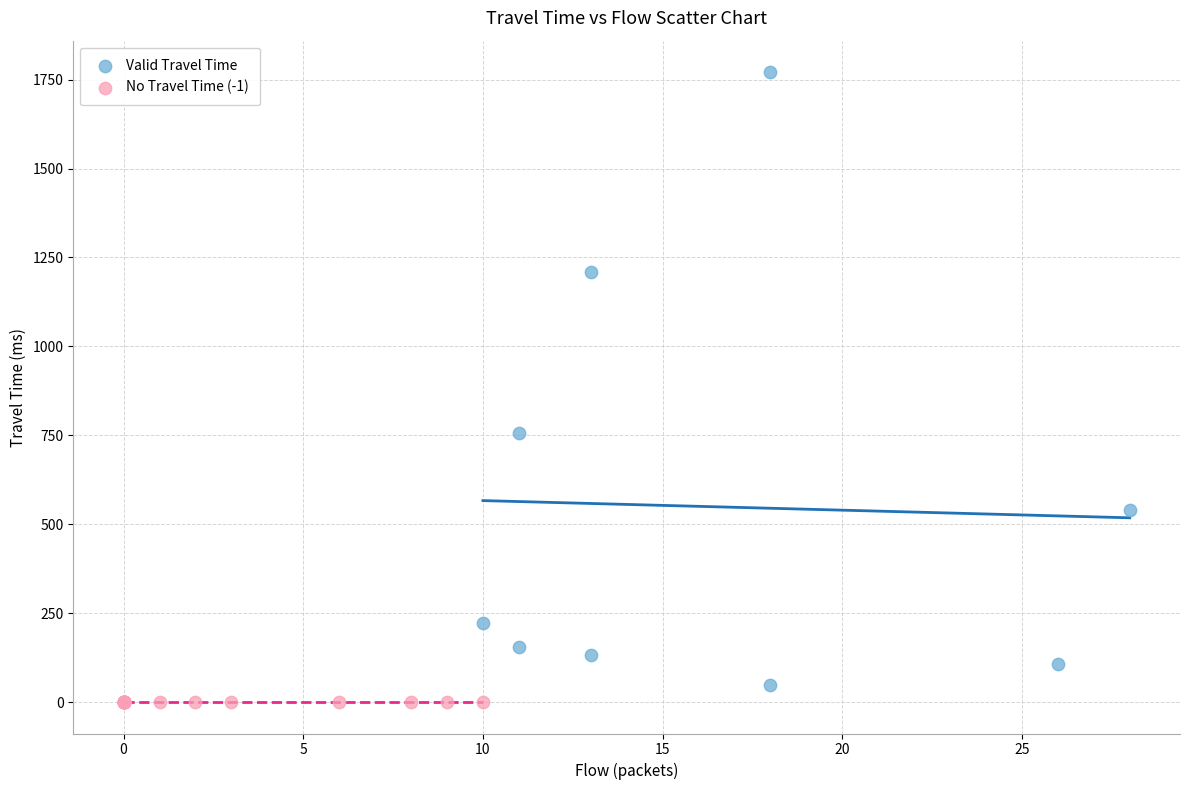

What are all the series names shown in the legend?

Valid Travel Time, No Travel Time (-1)